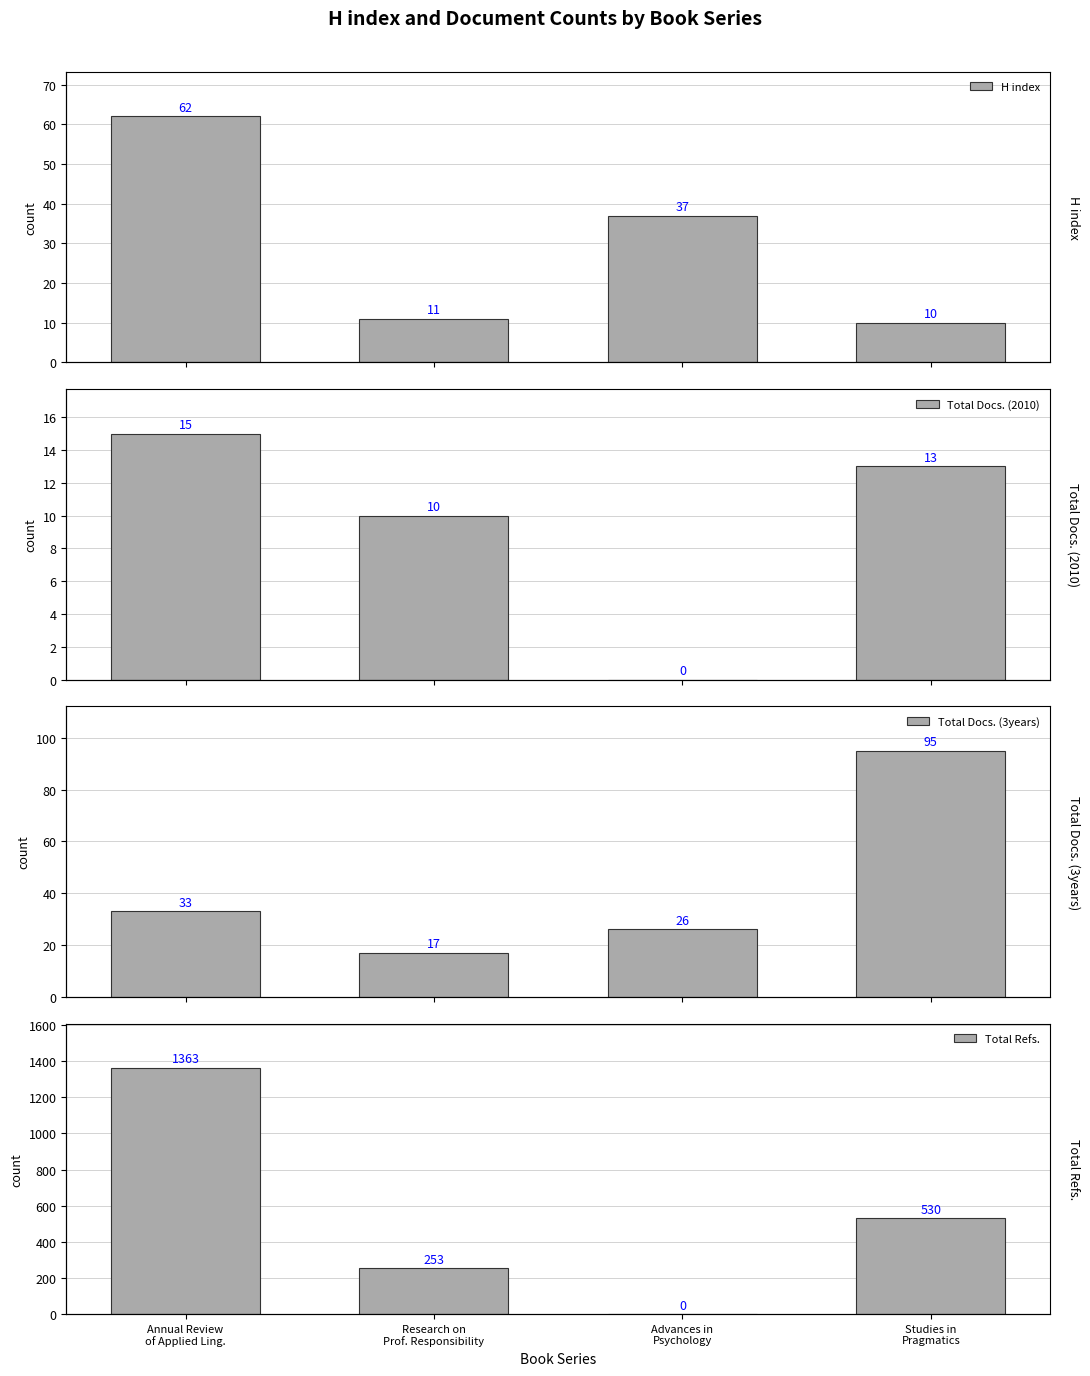

How many distinct data groups are displayed?

4